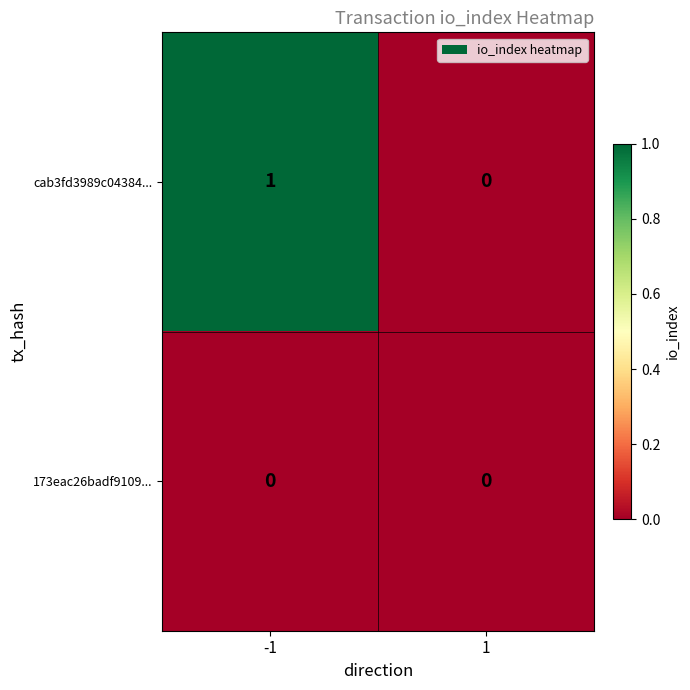

Reading right to left, extract all data points from this chart.

cab3fd3989c04384...: 1=0	-1=1
173eac26badf9109...: 1=0	-1=0